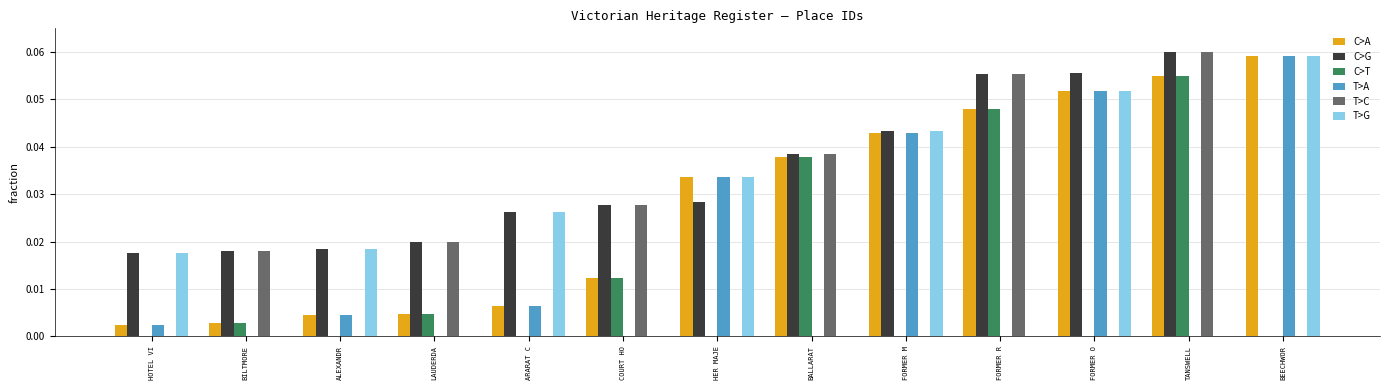

Which series has the largest total across all categories?

C>G